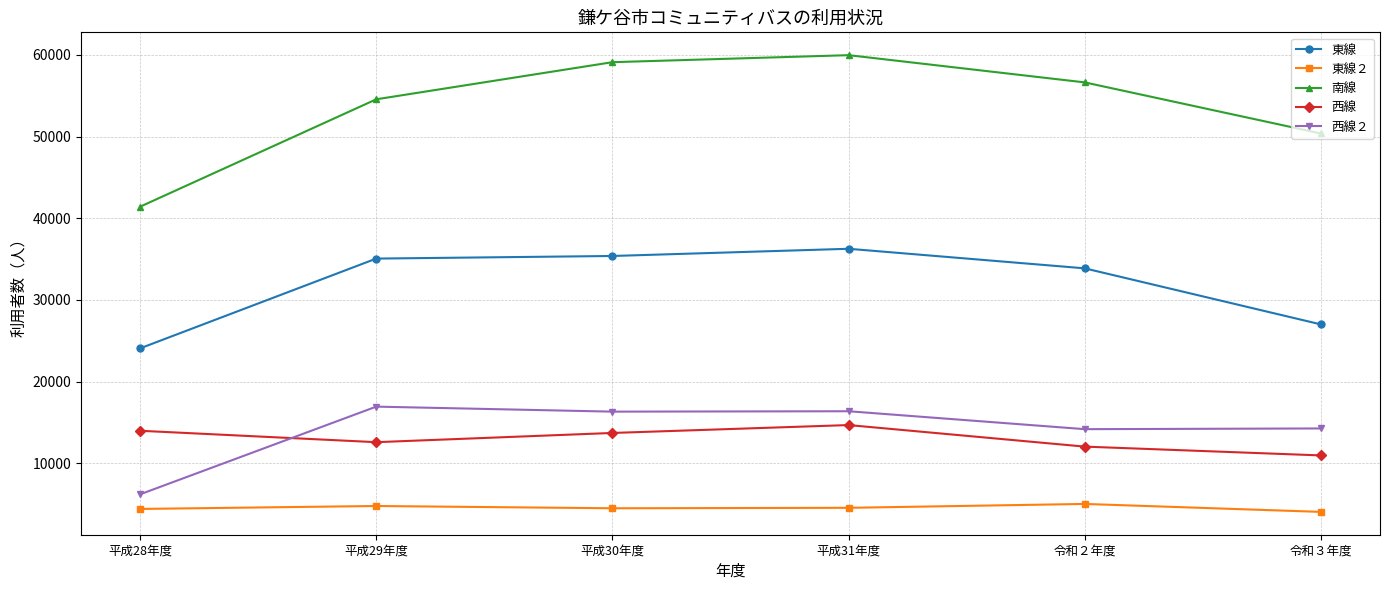

What position from the right is 令和２年度?

2